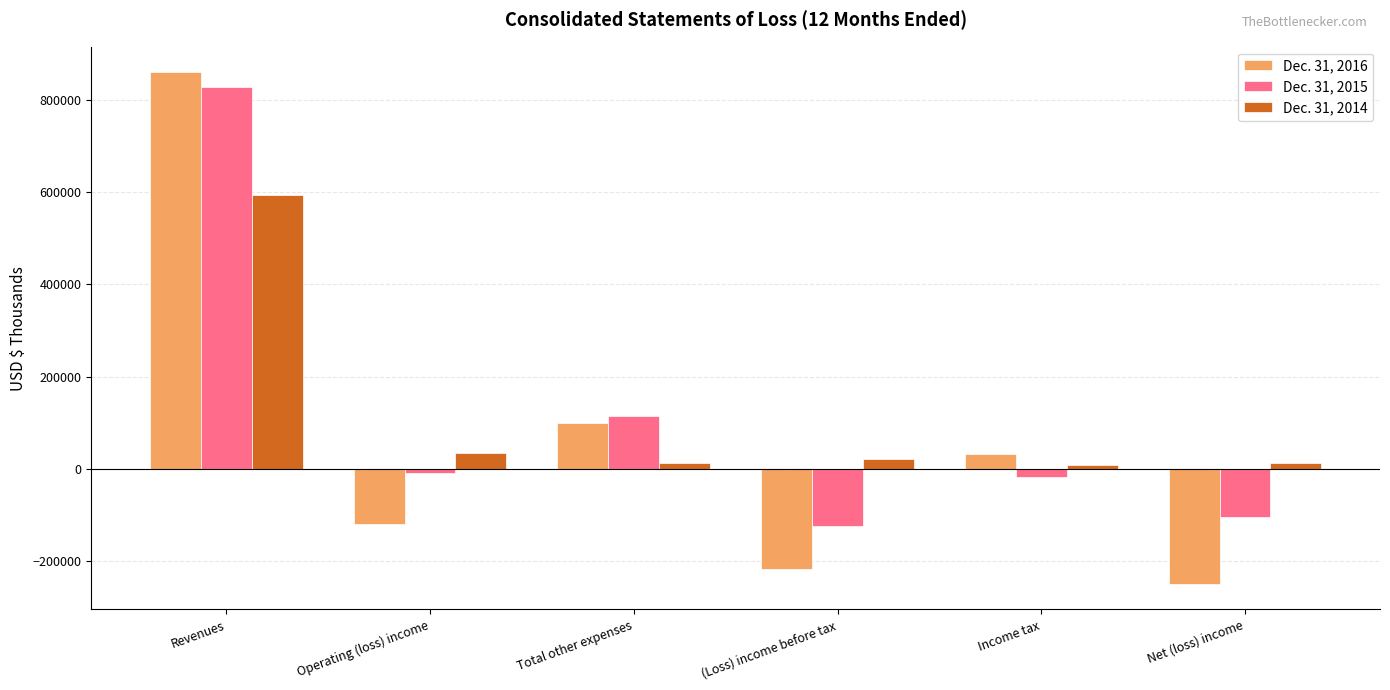

How many bars are there in total?

18